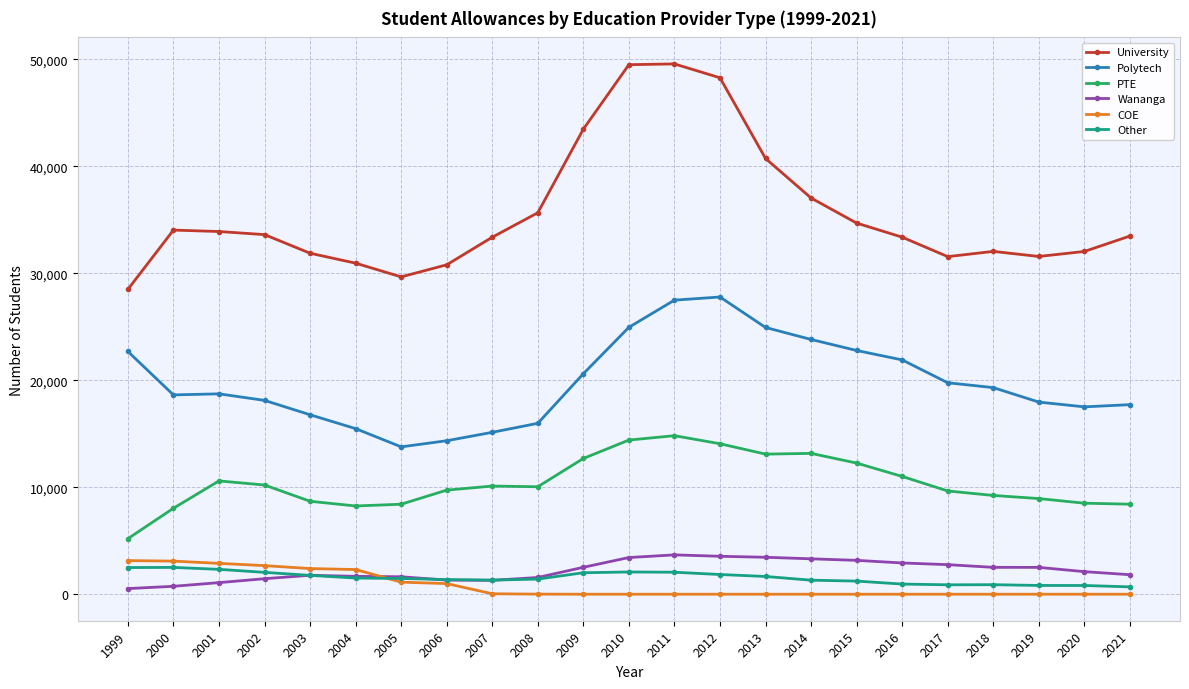

True or false: PTE and Polytech intersect in this chart.

False